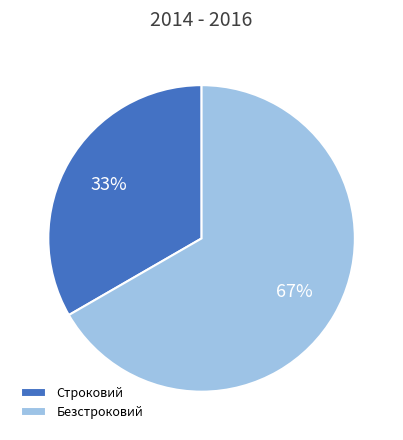

Count the number of slices in the pie.

2